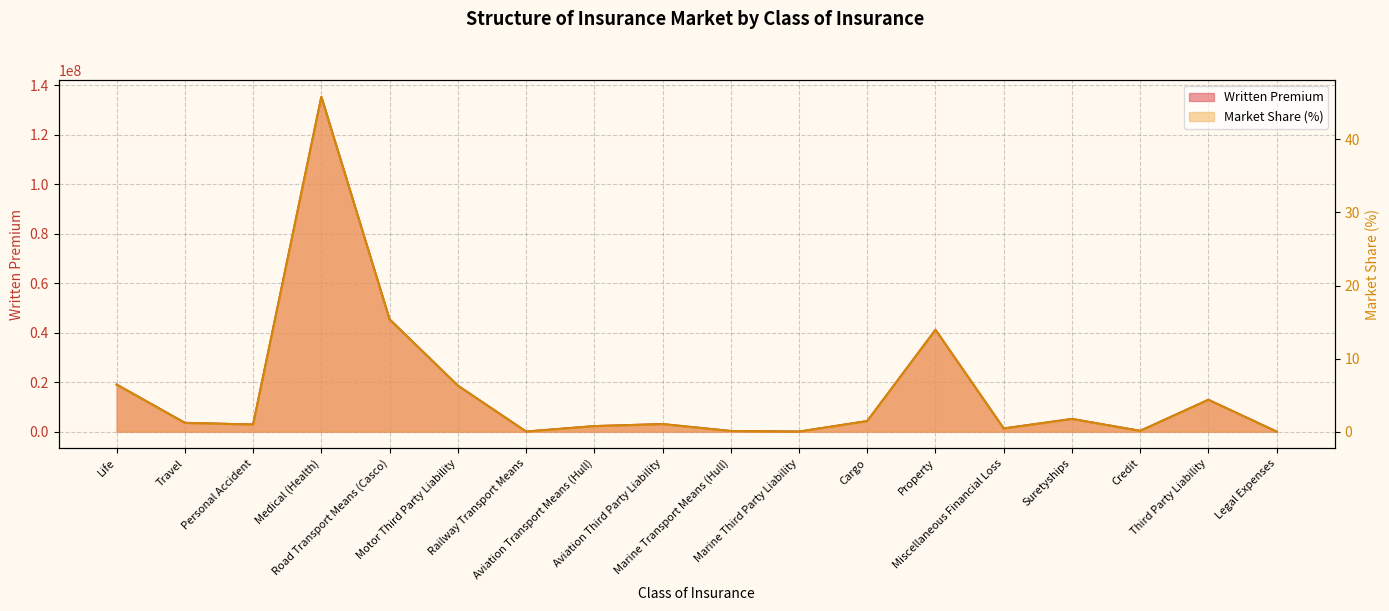

Reading left to right, extract all data points from this chart.

Written Premium: Life=19011226.0	Travel=3547785.7	Personal Accident=2869851.2	Medical (Health)=135305730.9	Road Transport Means (Casco)=45359694.8	Motor Third Party Liability=18600780.8	Railway Transport Means=31653.1	Aviation Transport Means (Hull)=2229919.0	Aviation Third Party Liability=3050770.6	Marine Transport Means (Hull)=252048.8	Marine Third Party Liability=17431.0	Cargo=4272129.6	Property=41155842.8	Miscellaneous Financial Loss=1276814.9	Suretyships=5117427.3	Credit=316706.5	Third Party Liability=12862190.3	Legal Expenses=0.0
Market Share: Life=6.4	Travel=1.2	Personal Accident=1.0	Medical (Health)=45.8	Road Transport Means (Casco)=15.4	Motor Third Party Liability=6.3	Railway Transport Means=0.0	Aviation Transport Means (Hull)=0.8	Aviation Third Party Liability=1.0	Marine Transport Means (Hull)=0.1	Marine Third Party Liability=0.0	Cargo=1.4	Property=13.9	Miscellaneous Financial Loss=0.4	Suretyships=1.7	Credit=0.1	Third Party Liability=4.4	Legal Expenses=0.0